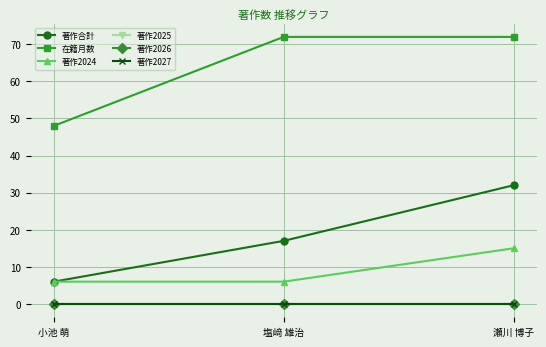

What is the label of the 1st point from the left?

小池 萌